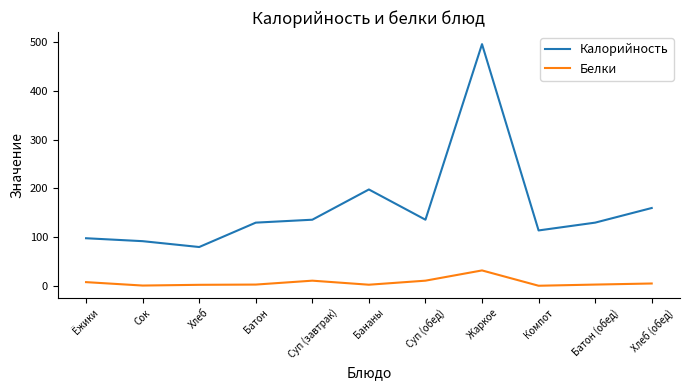

What are all the series names shown in the legend?

Калорийность, Белки